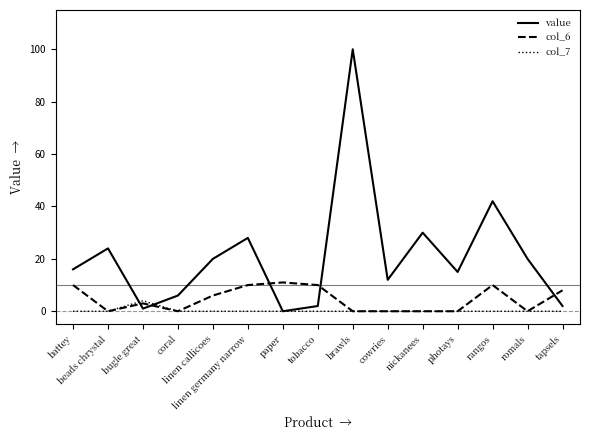

The col_6 series shows 8 at tapsels. True or false?

True